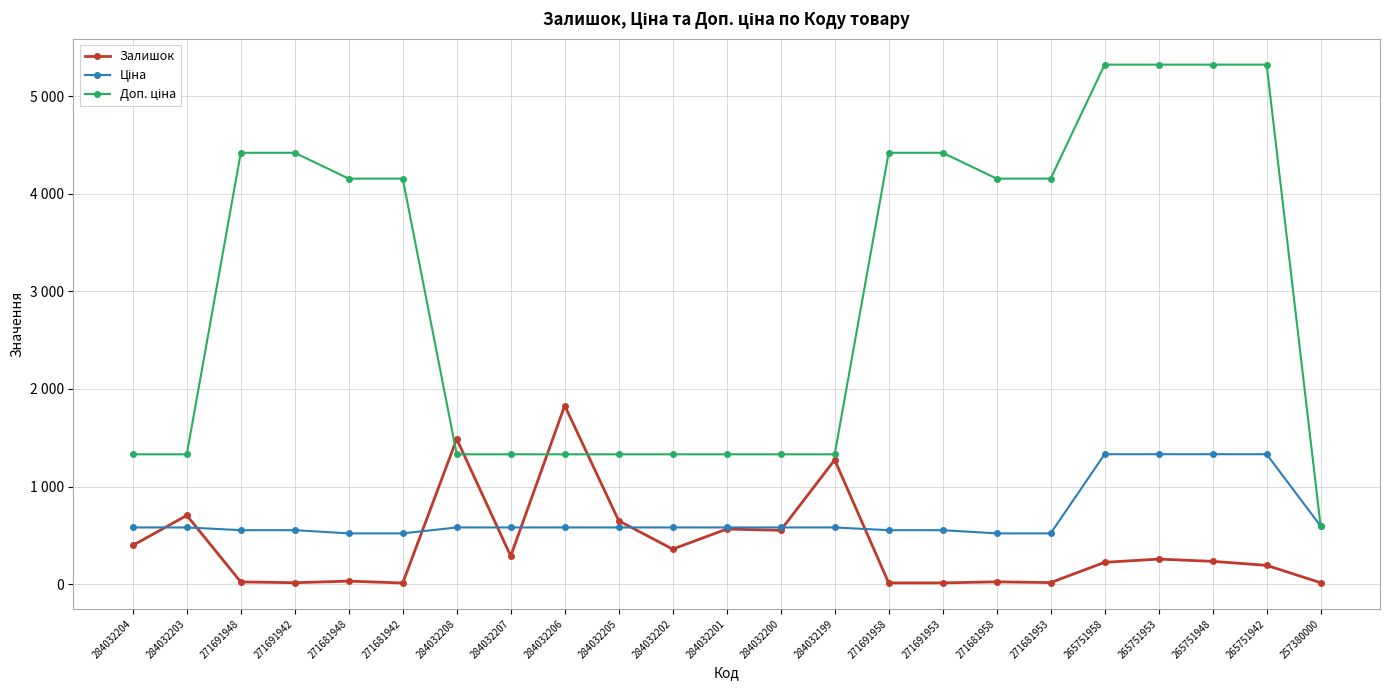

What is the total value across all series at 284032205?

2559.6